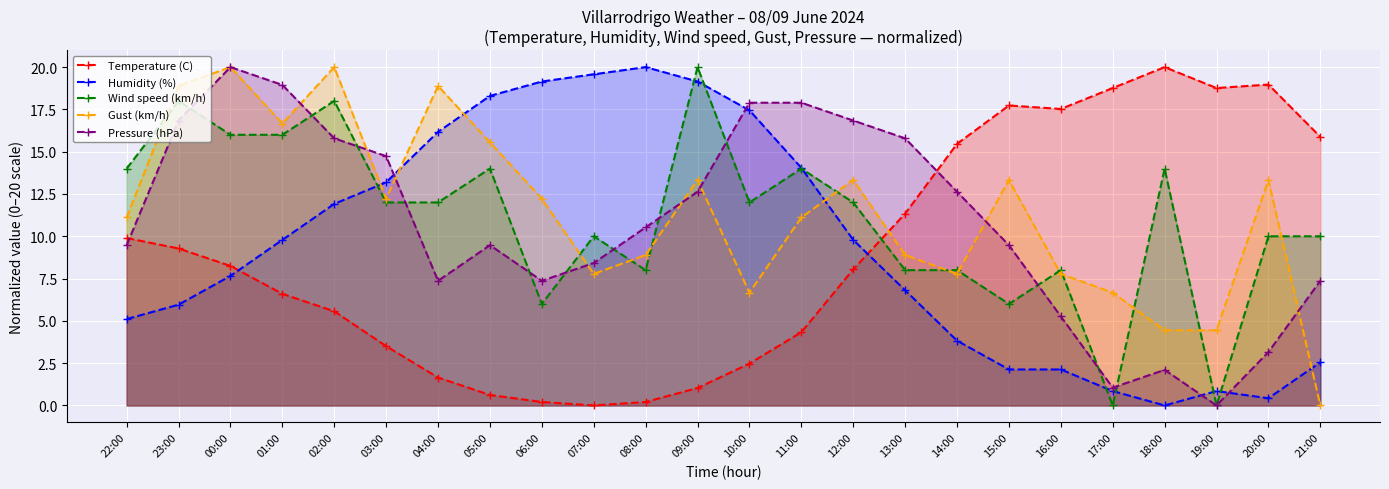

At how many categories does at least one series exceed 19?

7